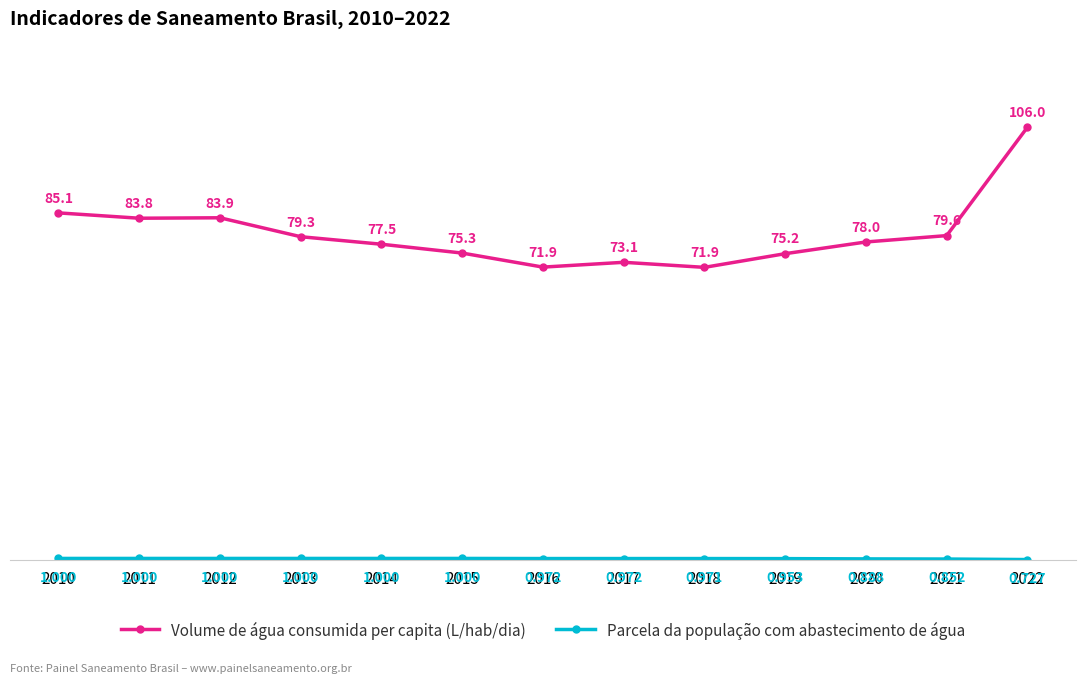

Where is the first local minimum for Volume de água consumida per capita (L/hab/dia)?

2011